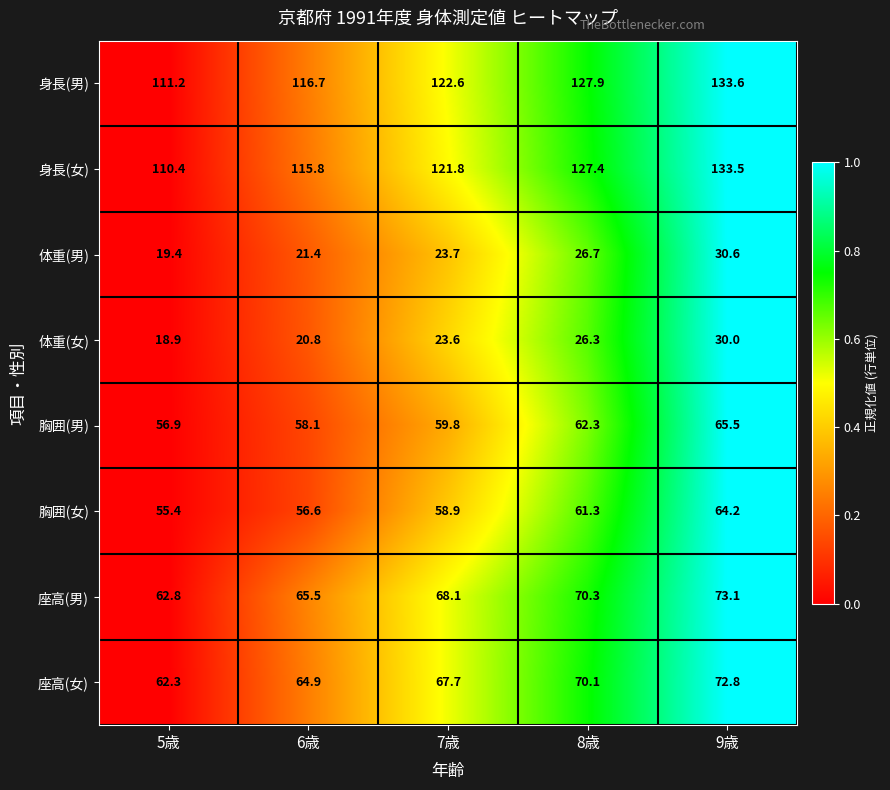

Between 7歳 and 8歳, which series saw the biggest shift?

身長(女)